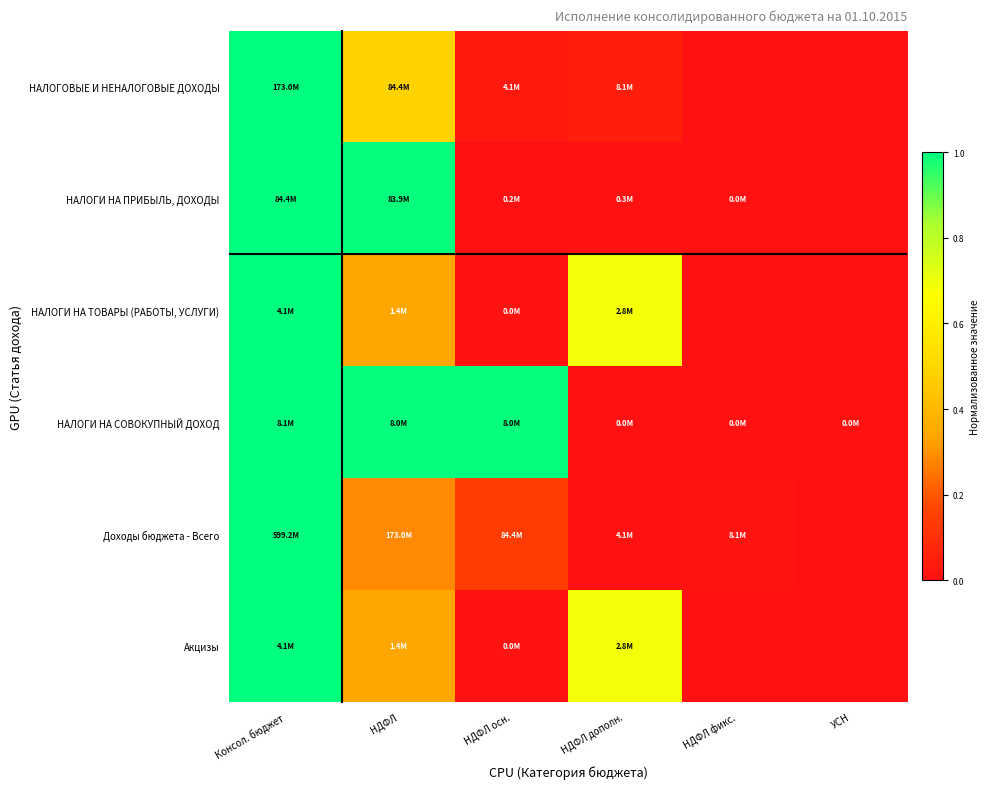

Reading left to right, extract all data points from this chart.

НАЛОГОВЫЕ И НЕНАЛОГОВЫЕ ДОХОДЫ: Консол. бюджет=1.0	НДФЛ=0.5	НДФЛ осн.=0.0	НДФЛ дополн.=0.0	НДФЛ фикс.=0.0	УСН=0.0
НАЛОГИ НА ПРИБЫЛЬ, ДОХОДЫ: Консол. бюджет=1.0	НДФЛ=1.0	НДФЛ осн.=0.0	НДФЛ дополн.=0.0	НДФЛ фикс.=0.0	УСН=0.0
НАЛОГИ НА ТОВАРЫ (РАБОТЫ, УСЛУГИ): Консол. бюджет=1.0	НДФЛ=0.3	НДФЛ осн.=0.0	НДФЛ дополн.=0.7	НДФЛ фикс.=0.0	УСН=0.0
НАЛОГИ НА СОВОКУПНЫЙ ДОХОД: Консол. бюджет=1.0	НДФЛ=1.0	НДФЛ осн.=1.0	НДФЛ дополн.=0.0	НДФЛ фикс.=0.0	УСН=0.0
Доходы бюджета - Всего: Консол. бюджет=1.0	НДФЛ=0.3	НДФЛ осн.=0.1	НДФЛ дополн.=0.0	НДФЛ фикс.=0.0	УСН=0.0
Акцизы: Консол. бюджет=1.0	НДФЛ=0.3	НДФЛ осн.=0.0	НДФЛ дополн.=0.7	НДФЛ фикс.=0.0	УСН=0.0